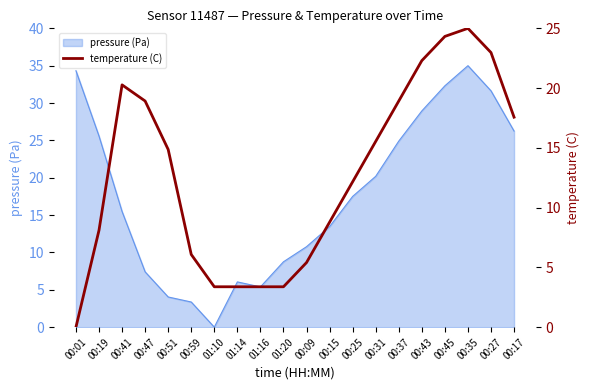

What is the difference between the second highest and second lowest values?

20.9